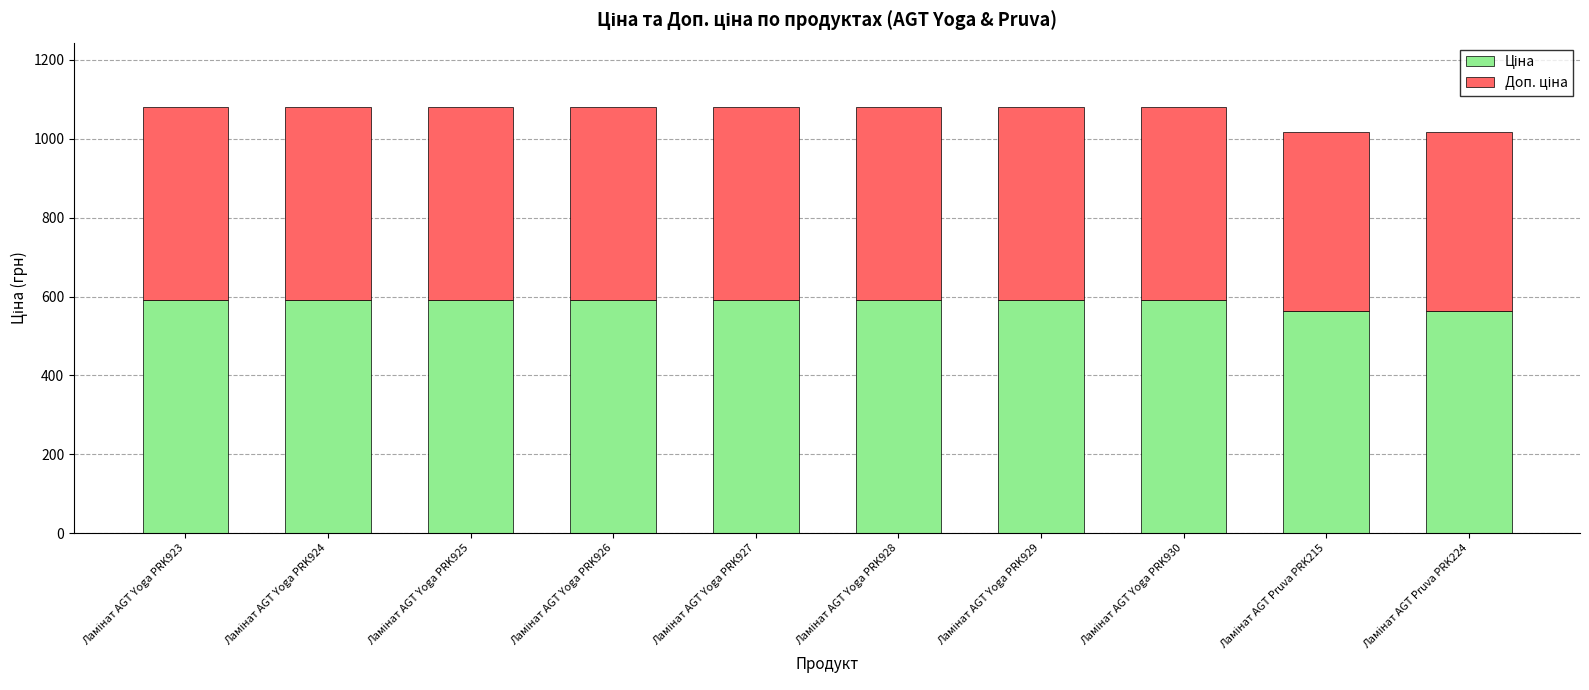

What is the label of the 7th bar from the right?

Ламінат AGT Yoga PRK926